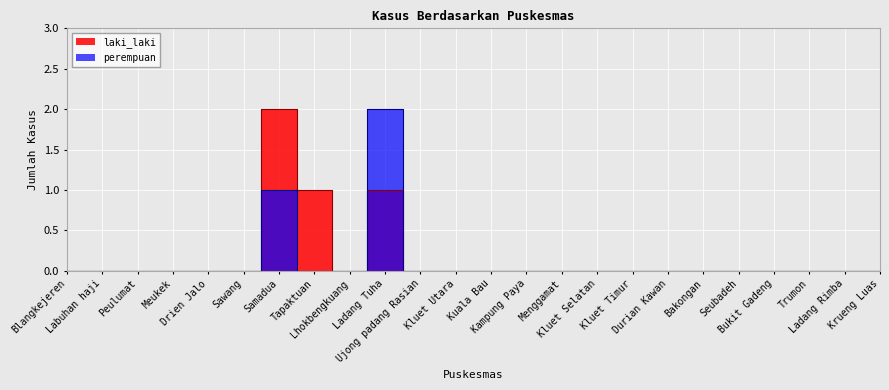

Count the perempuan values in the range 0 to 1.

23